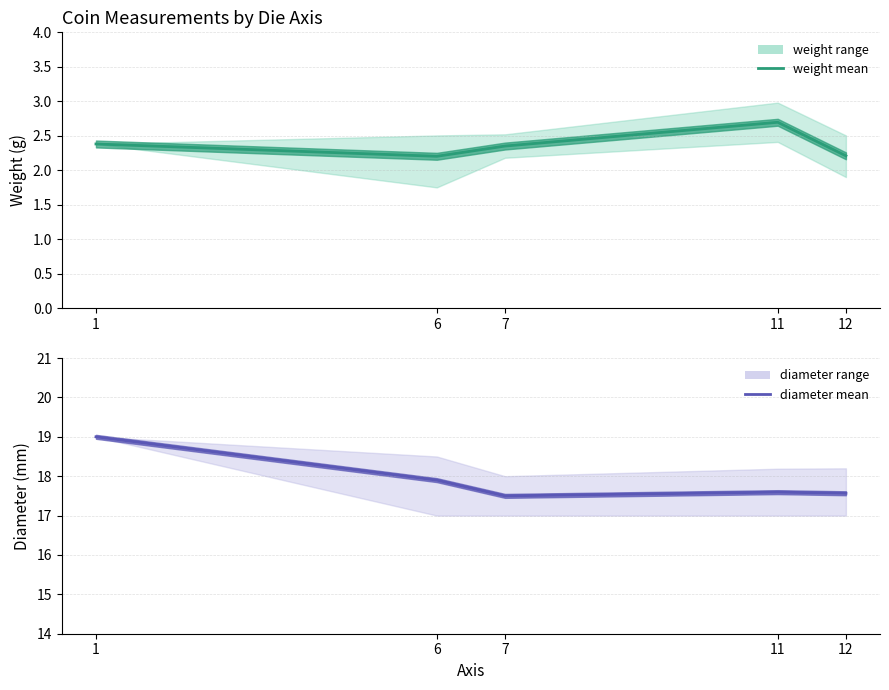

True or false: weight has a value of 0.4 at 12.

False